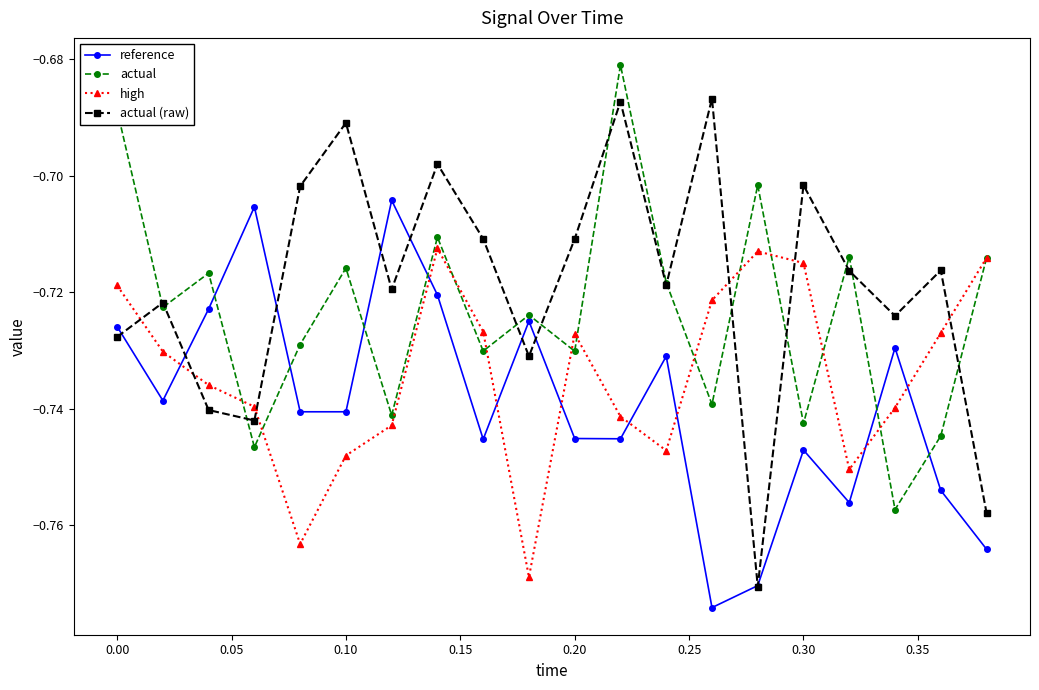

Which series has the largest range (max minus min)?

actual (raw)